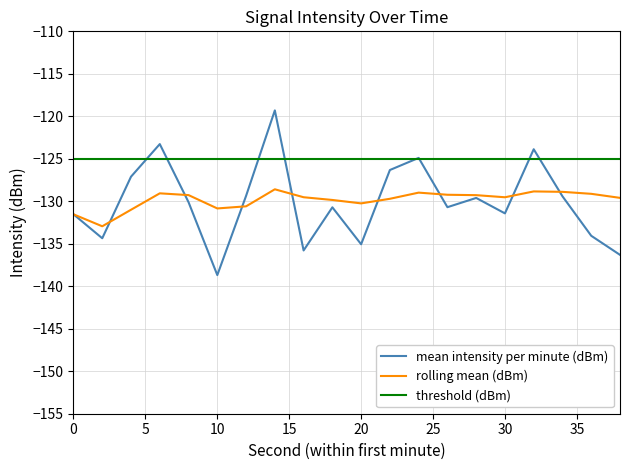

Which series has the widest spread of values?

mean intensity per minute (dBm)